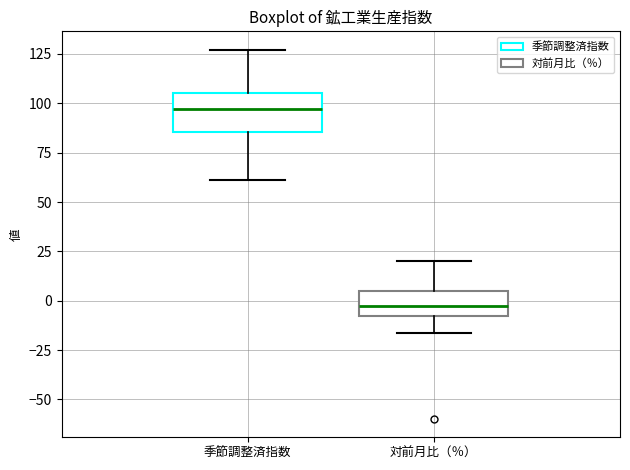

Which box's median line is the highest?

季節調整済指数